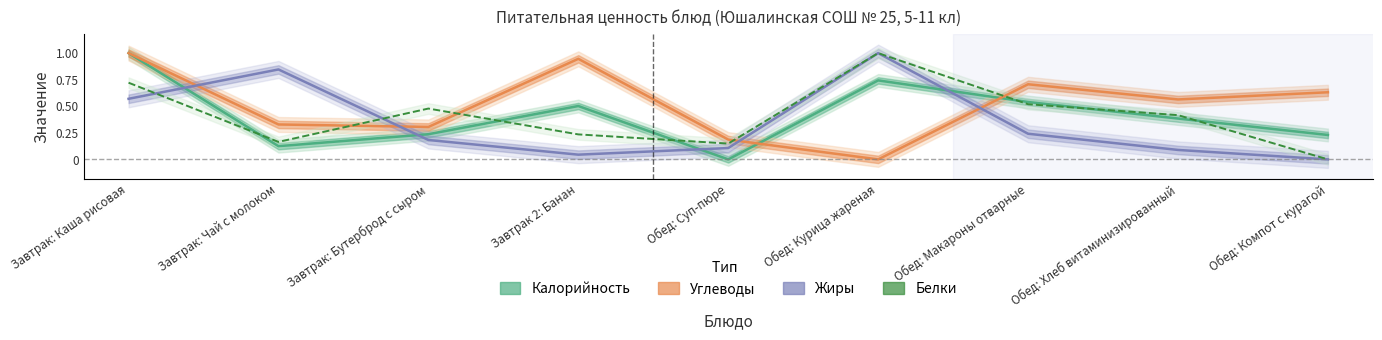

What is the label of the 5th point from the left?

Обед: Суп-пюре